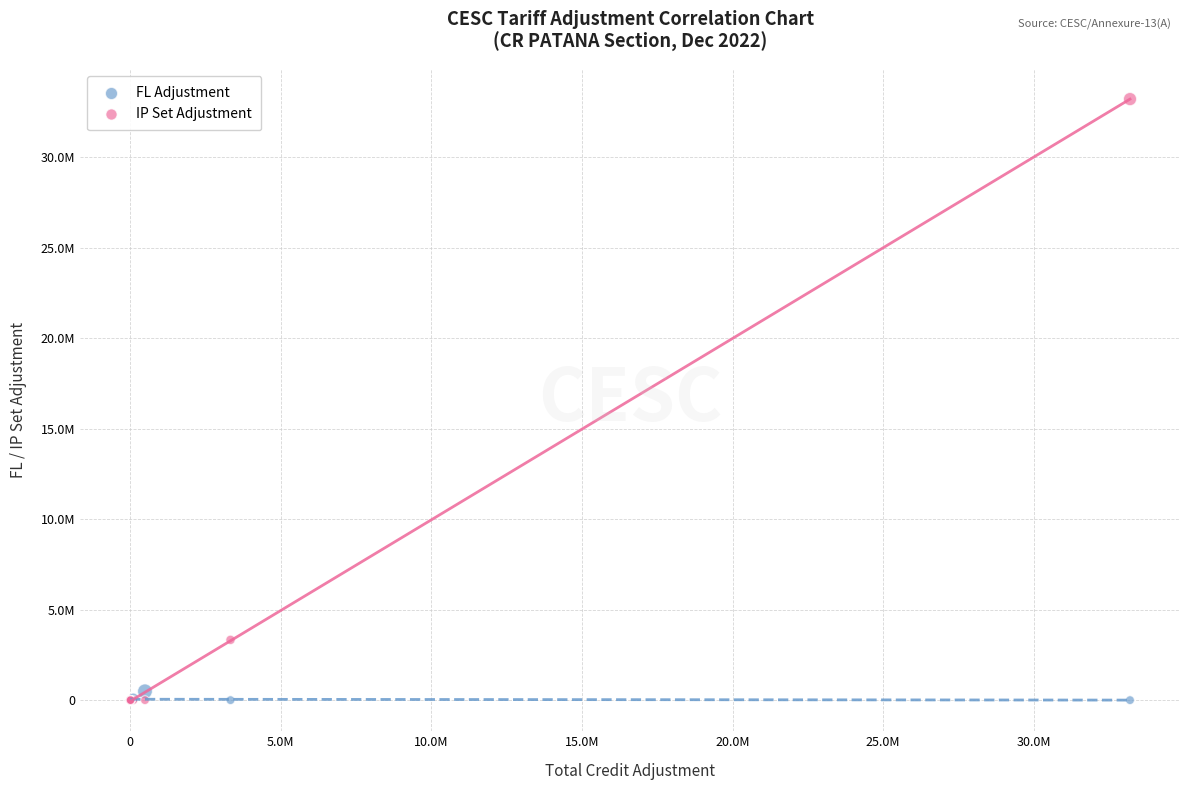

Which series has the widest spread of Y values?

IP Set Adjustment